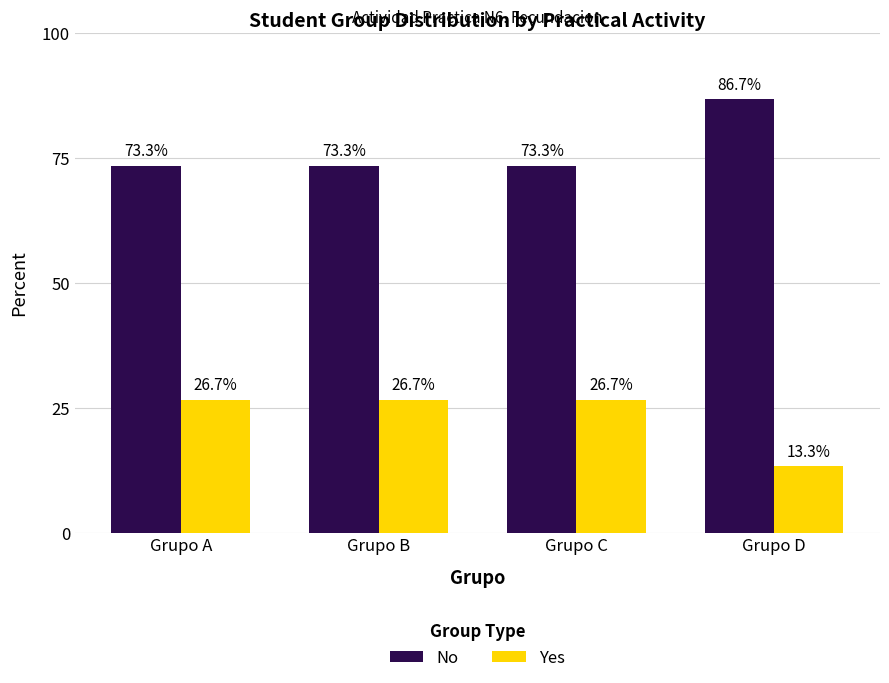

What is the sum of all No values?

306.7